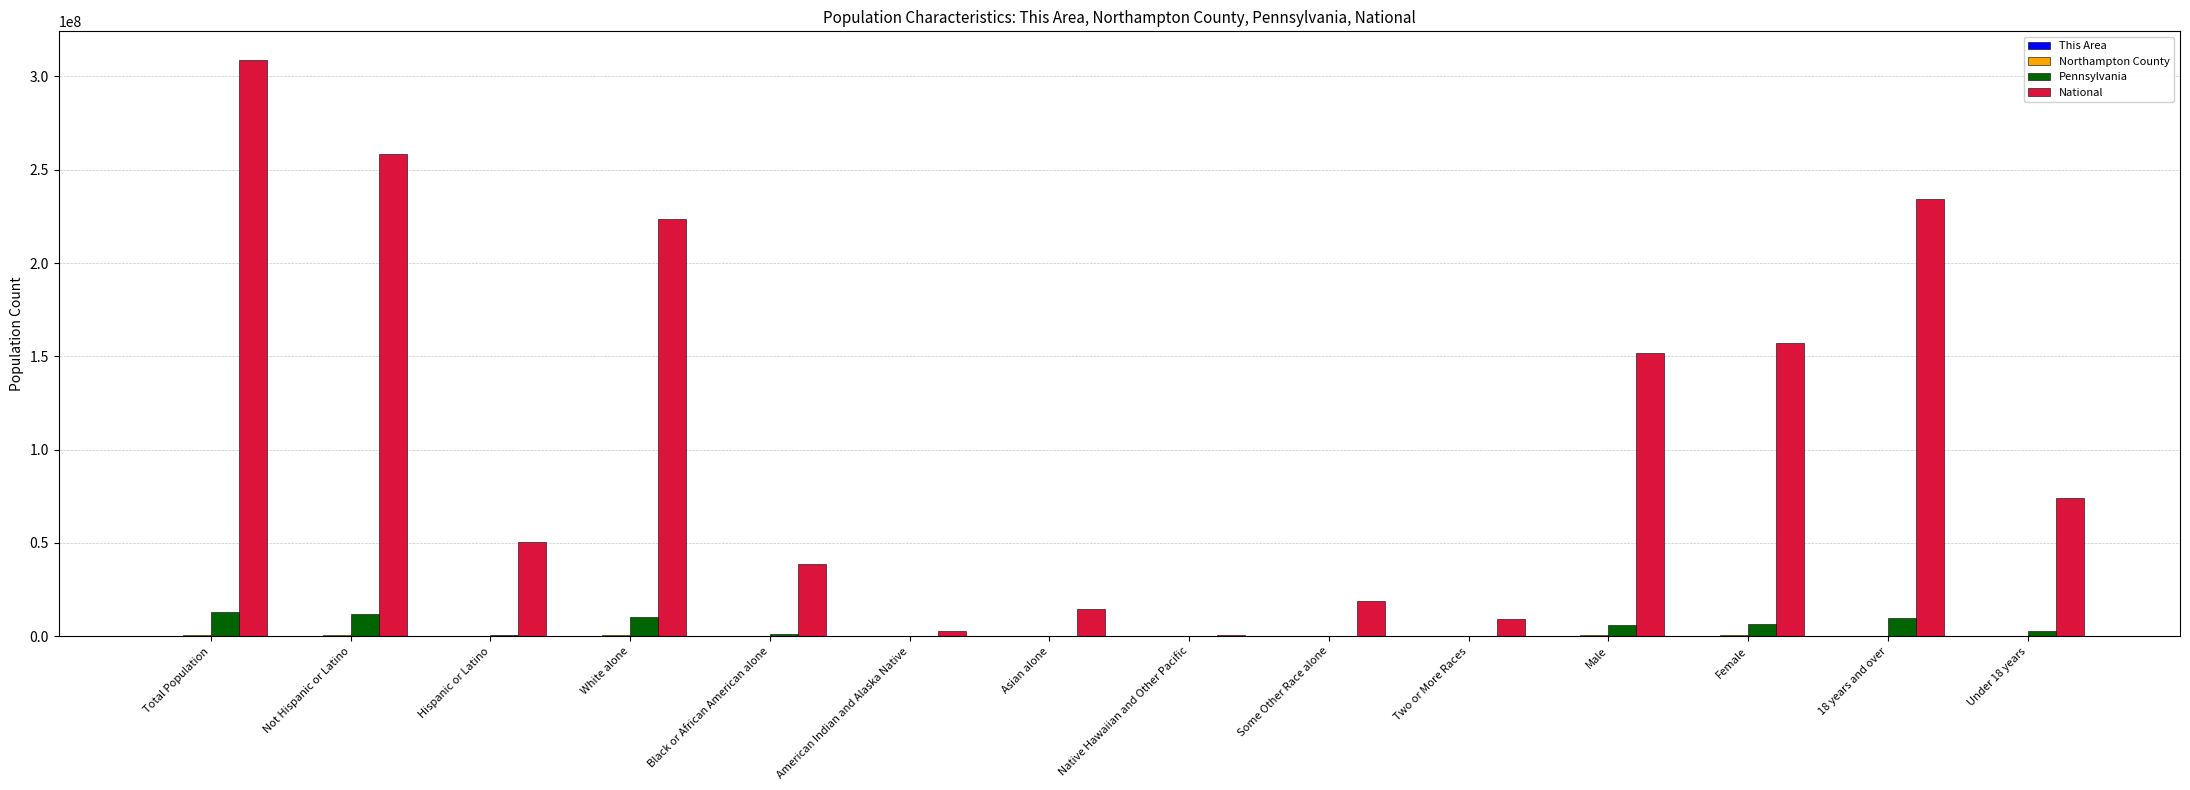

What is the greatest value displayed?

308745538